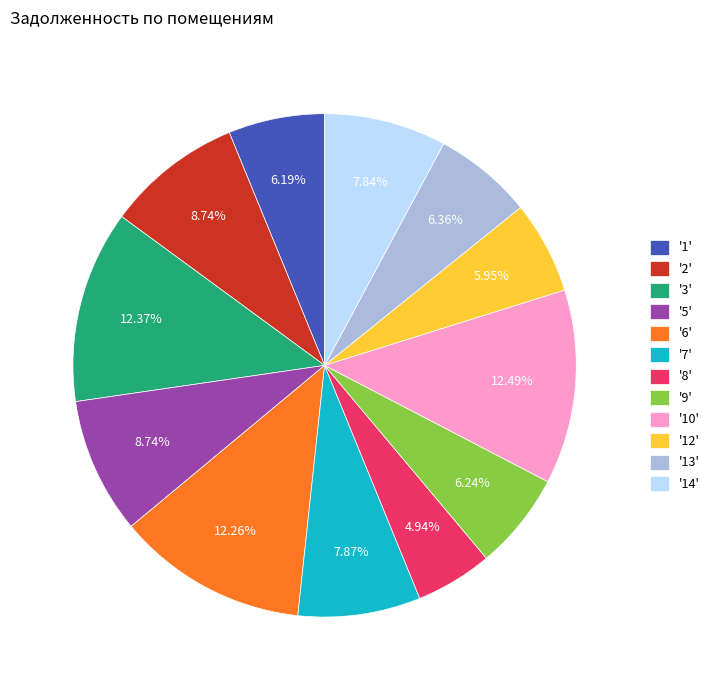

Is the sum of '1' and '7' greater than half?

No